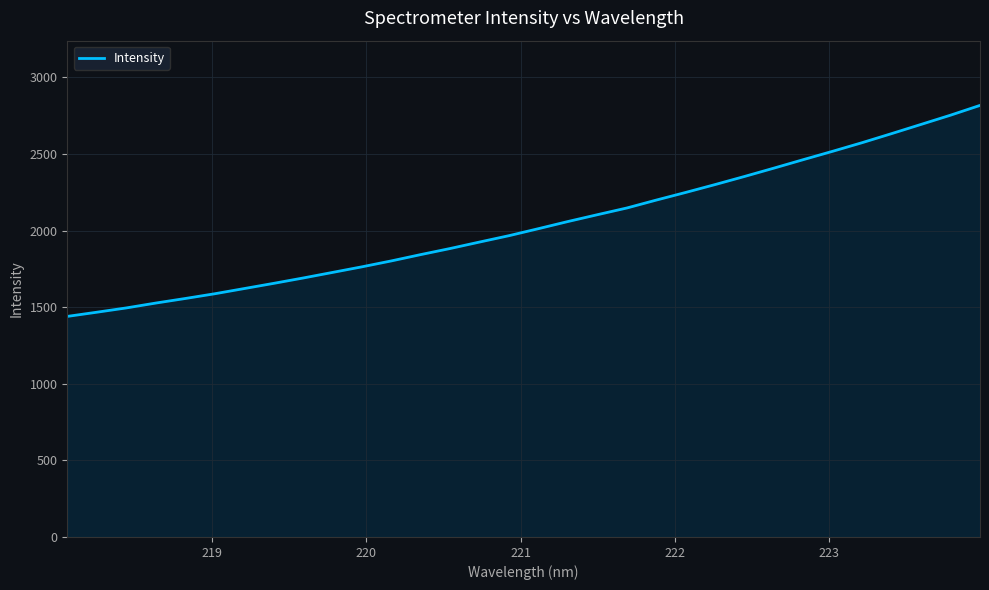

What is the smallest value displayed?

1439.5